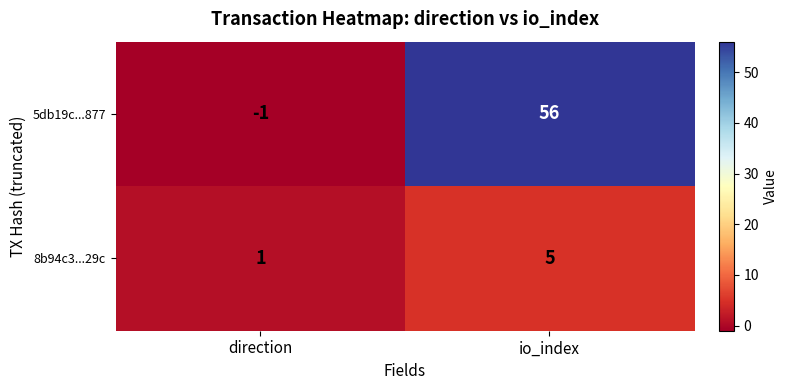

What is the sum of all 8b94c3...29c values?

6